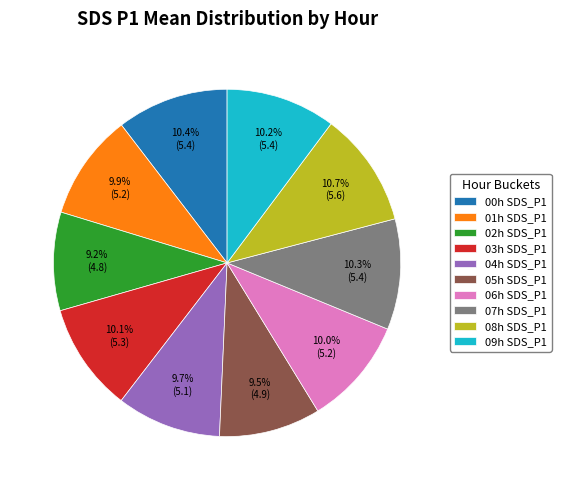

Count the number of slices in the pie.

10